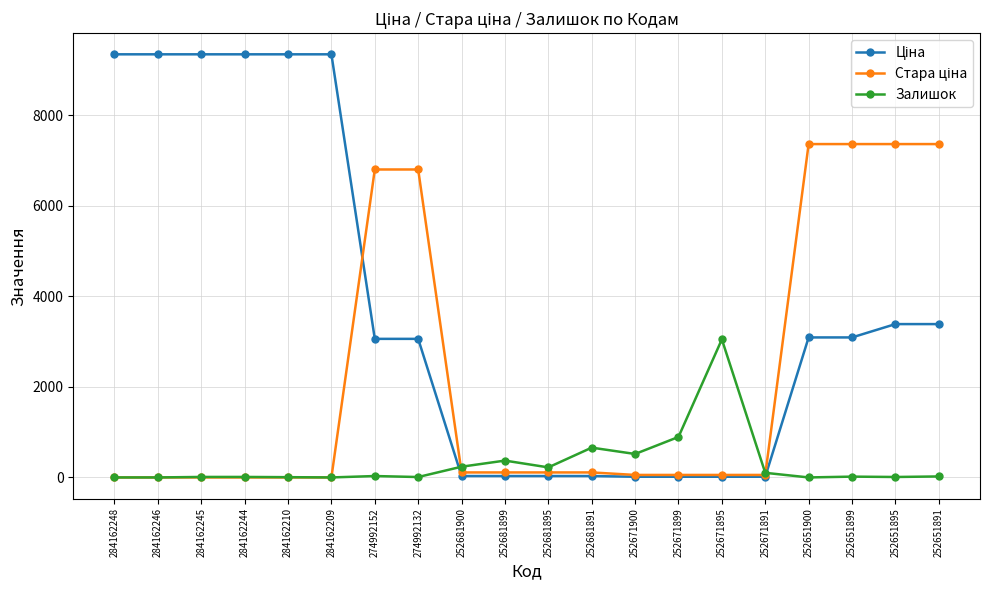

What is the maximum value shown in the chart?

9342.0